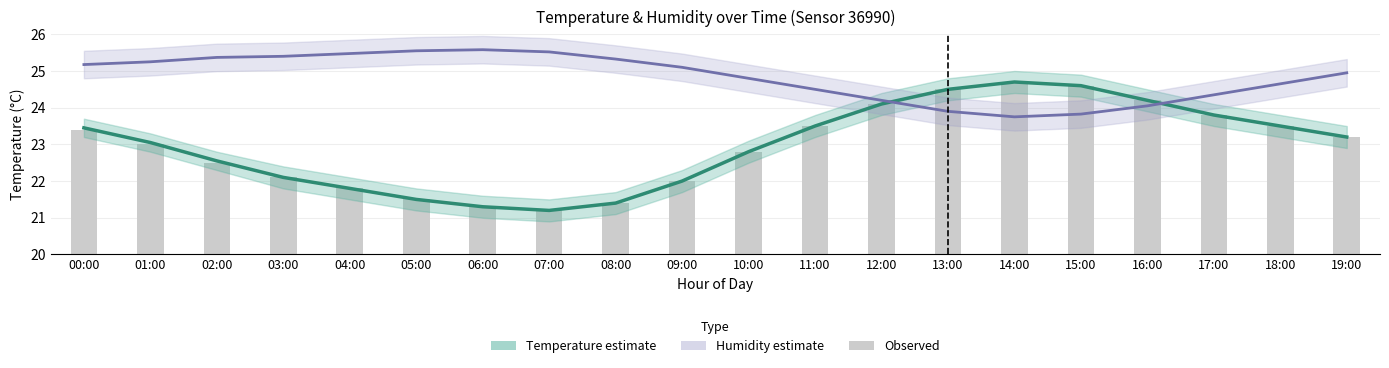

What is the difference between the highest and lowest values at 04:00?

23.7